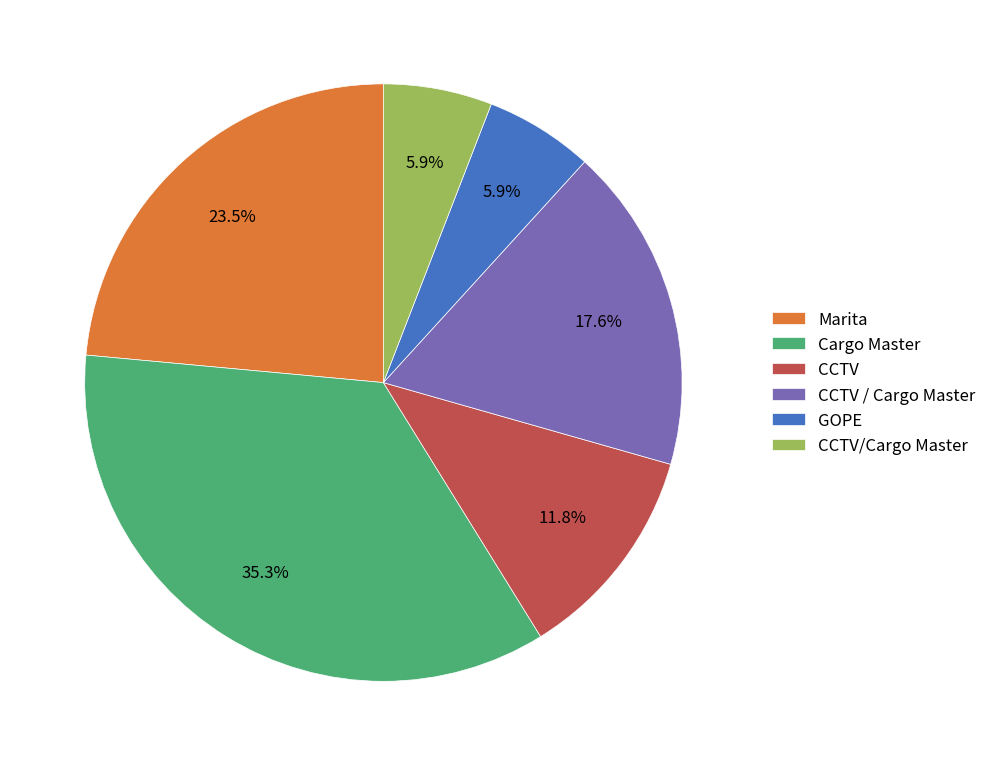

Does CCTV / Cargo Master represent more than half of the total?

No